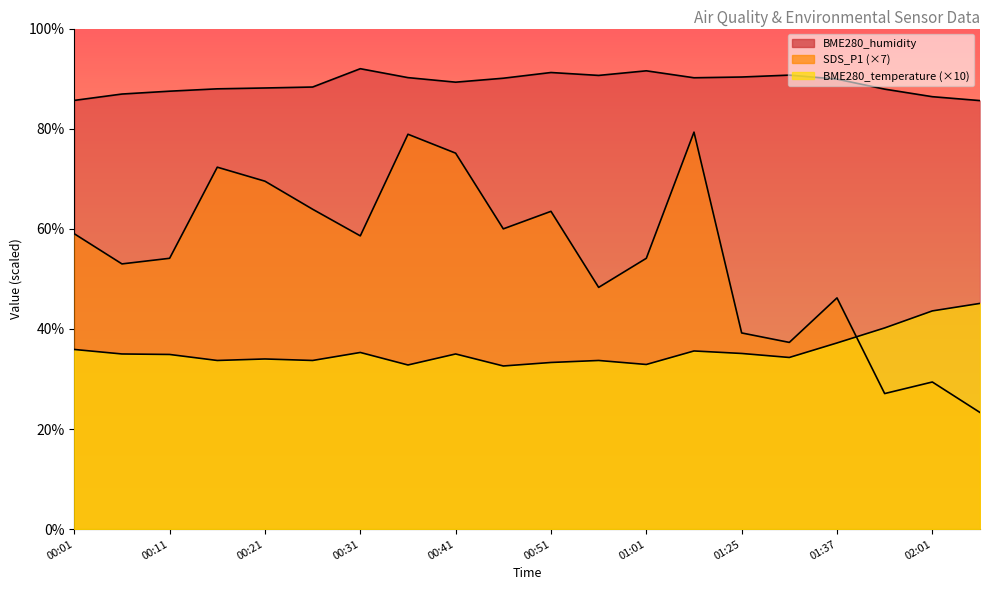

Where is SDS_P1 nearest to the value 51?

00:06